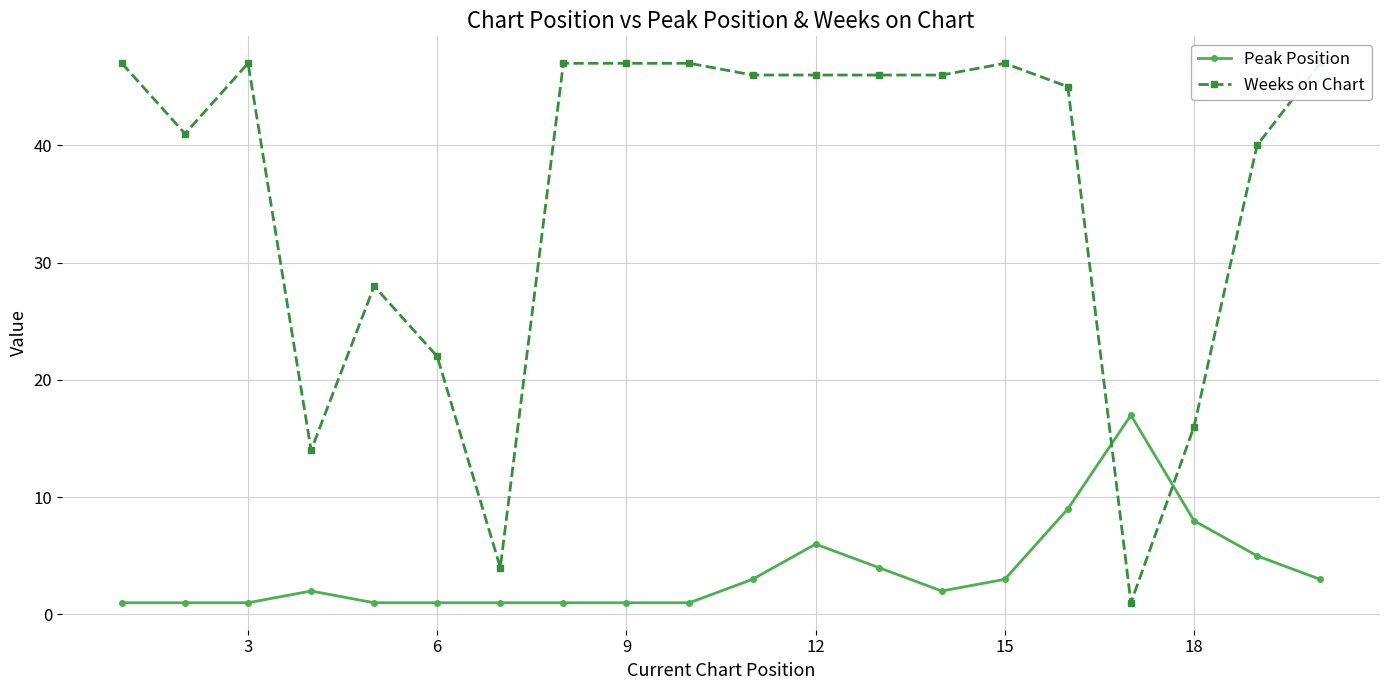

How many series are shown in this chart?

2